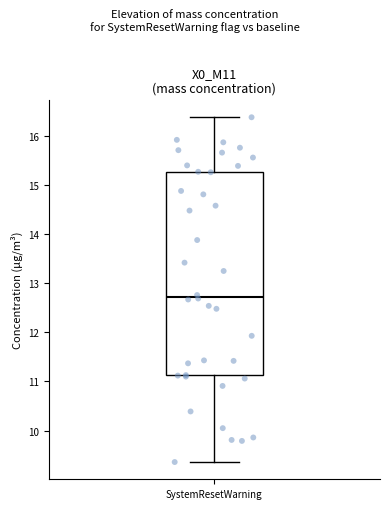

Transcribe this box plot: give where the median line is, the range the box spans, and where the two whiskers end, as read against the y-axis. The values are not printed on the chart, so give them approximately, as read against the axis.

median 12.7, box 11.1 to 15.3, whiskers 9.4 to 16.4